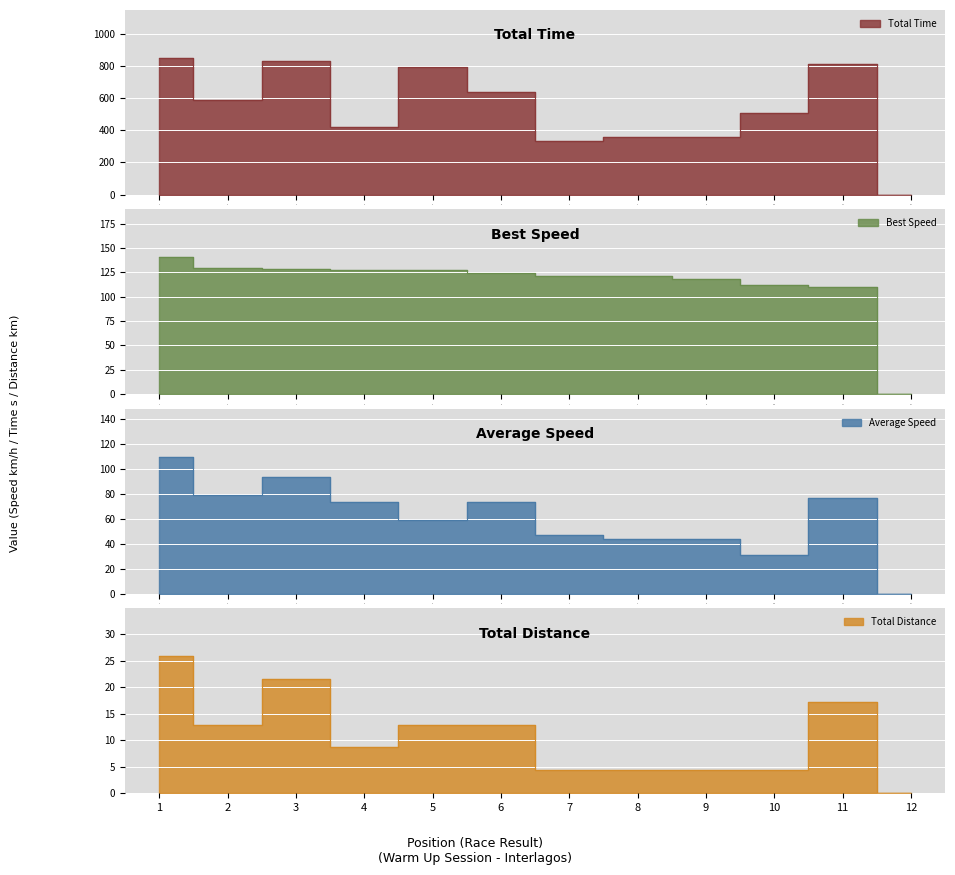

Reading left to right, list all the values displayed in this chart.

Total Time: 1=849.8	2=588.5	3=828.3	4=422.7	5=791.6	6=637.8	7=331.1	8=356.1	9=358.0	10=504.7	11=811.5	12=0.0
Best Speed: 1=140.4	2=129.6	3=128.2	4=127.8	5=127.6	6=124.4	7=121.6	8=121.0	9=118.1	10=111.7	11=109.9	12=0.0
Average Speed: 1=109.5	2=79.1	3=93.6	4=73.4	5=58.8	6=73.0	7=46.9	8=43.6	9=43.3	10=30.7	11=76.5	12=0.0
Total Distance: 1=25.9	2=12.9	3=21.5	4=8.6	5=12.9	6=12.9	7=4.3	8=4.3	9=4.3	10=4.3	11=17.2	12=0.0